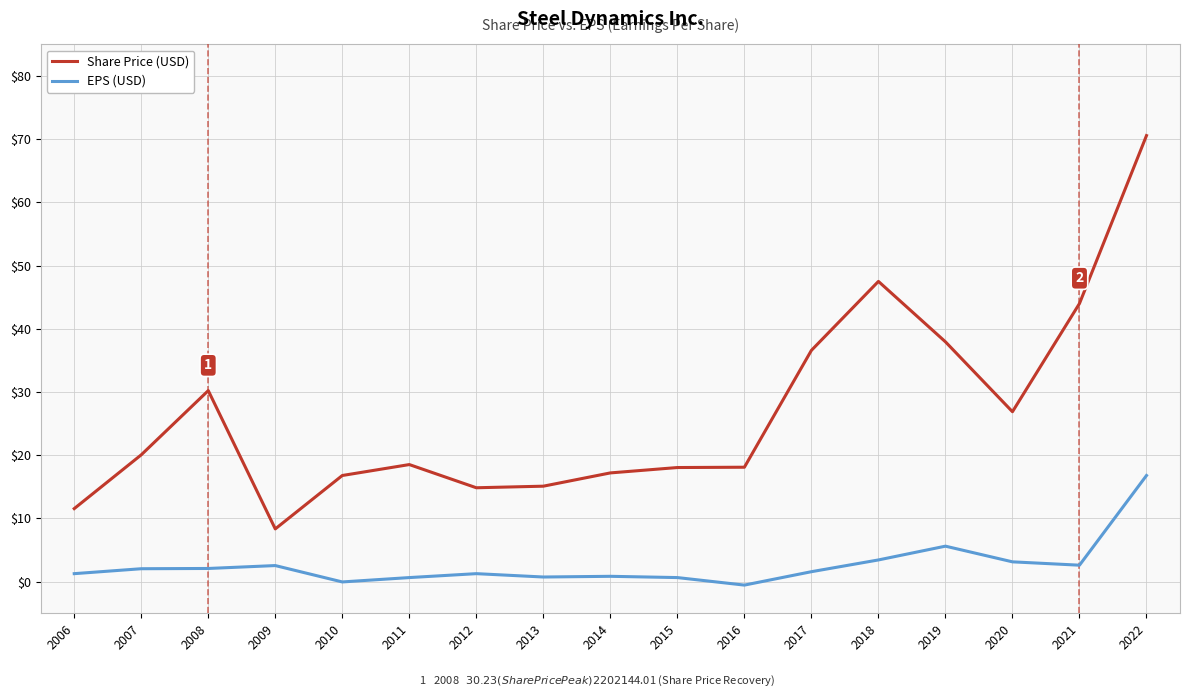

What are all the series names shown in the legend?

Share Price (USD), EPS (USD)